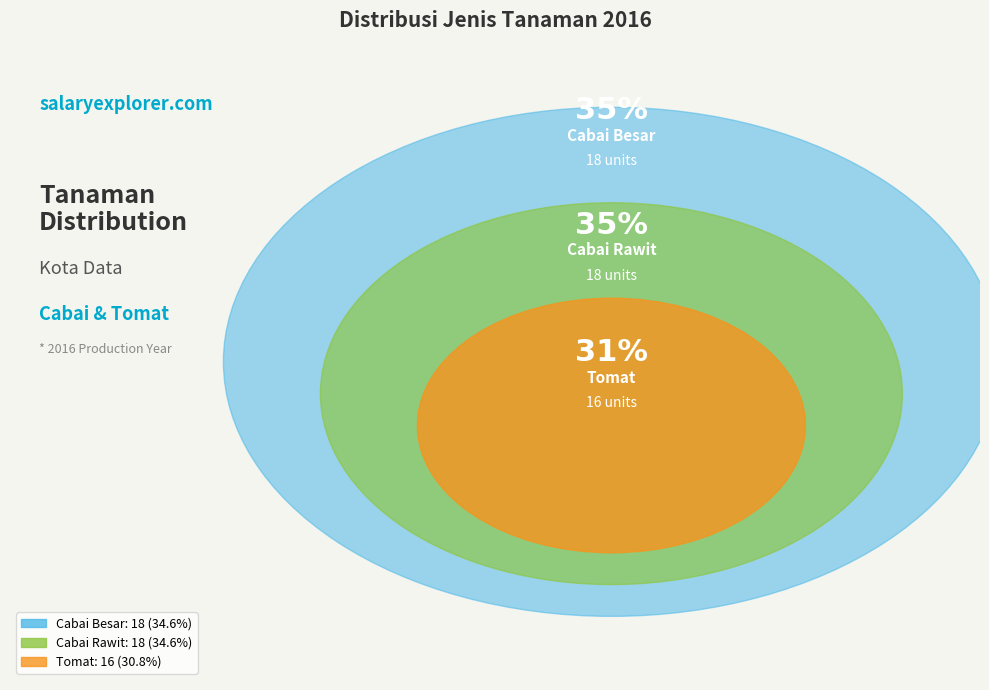

Which slice is the largest?

Cabai Besar